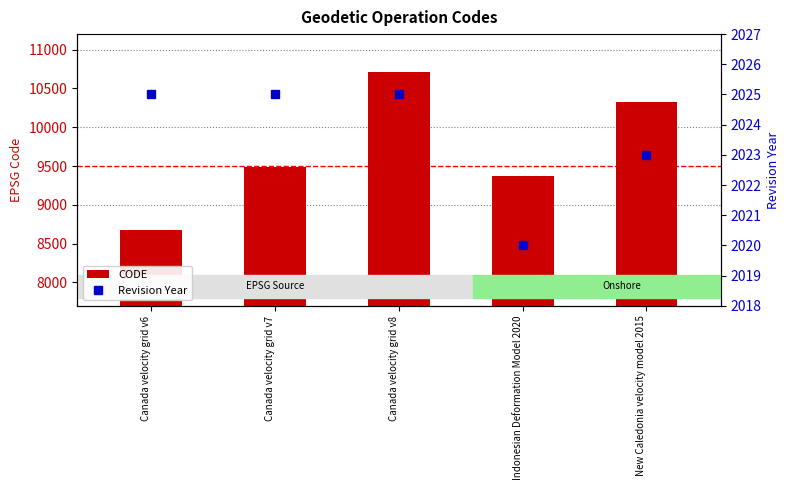

Which series has the largest range (max minus min)?

CODE